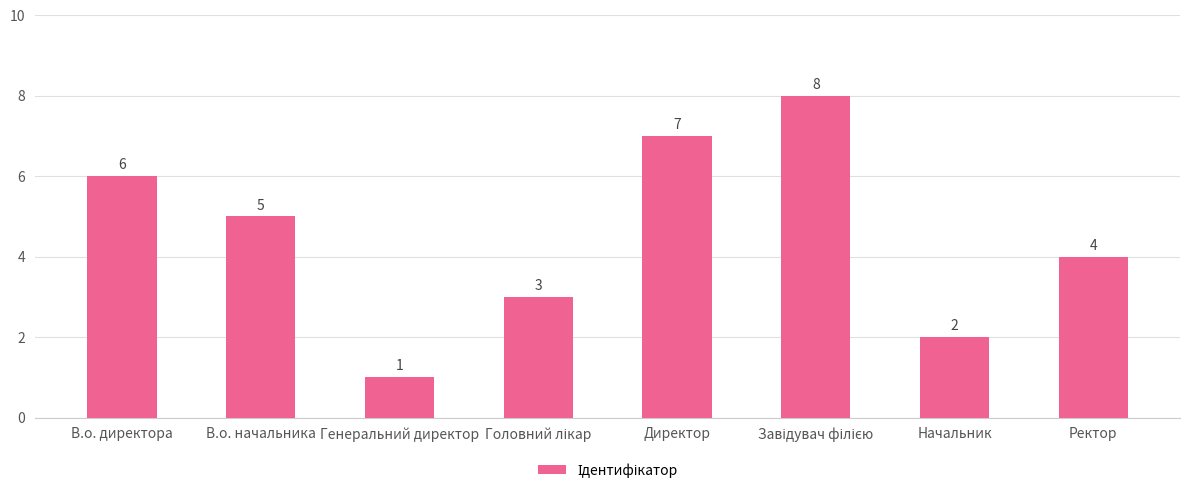

What position from the left is В.о. директора?

1